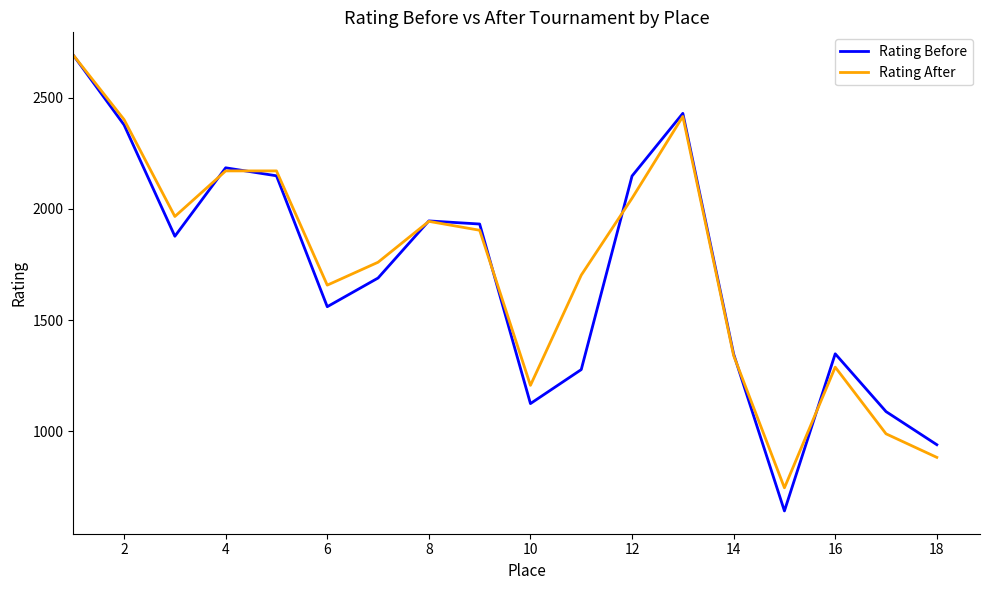

What is the sum of all Rating After values?

31282